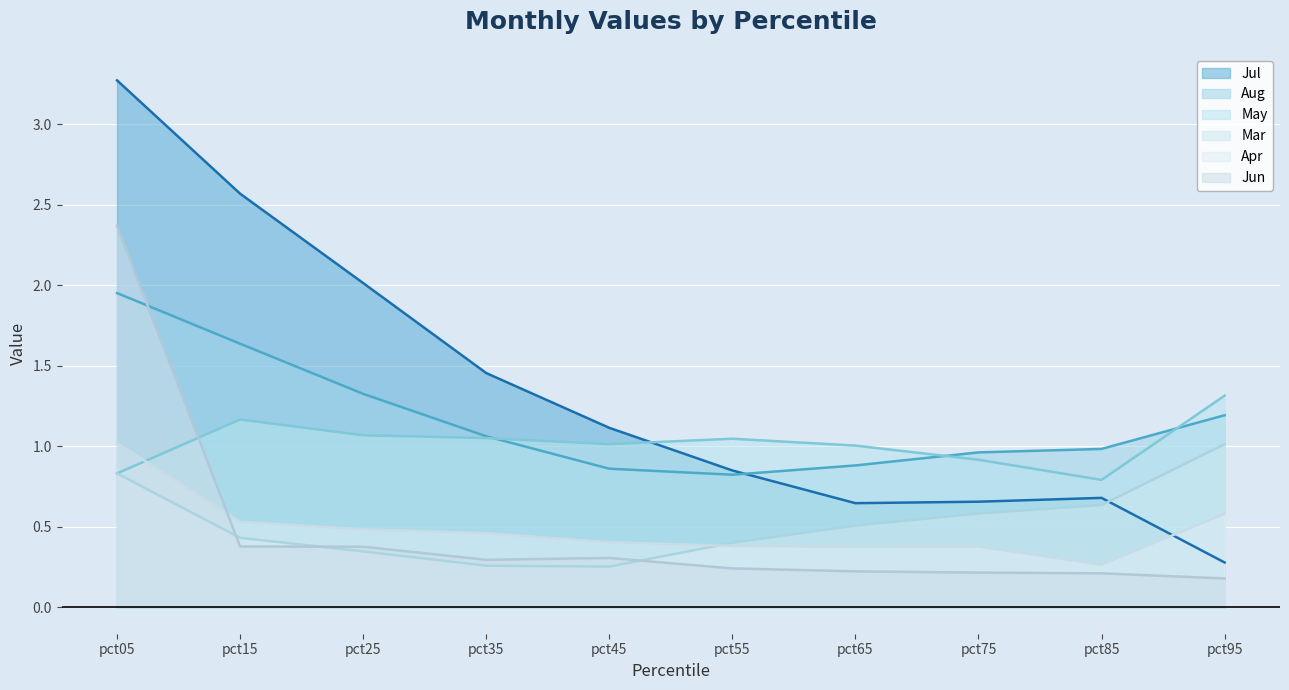

At which category is the sum across all series the highest?

pct05